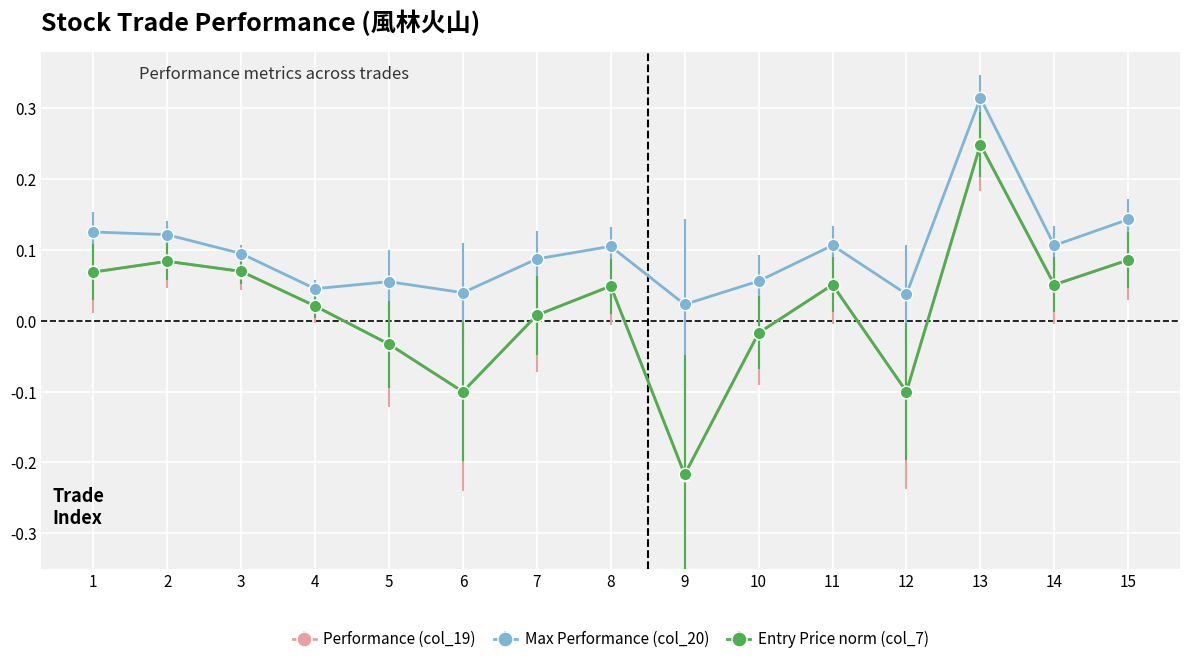

At how many categories does at least one series exceed 0?

15